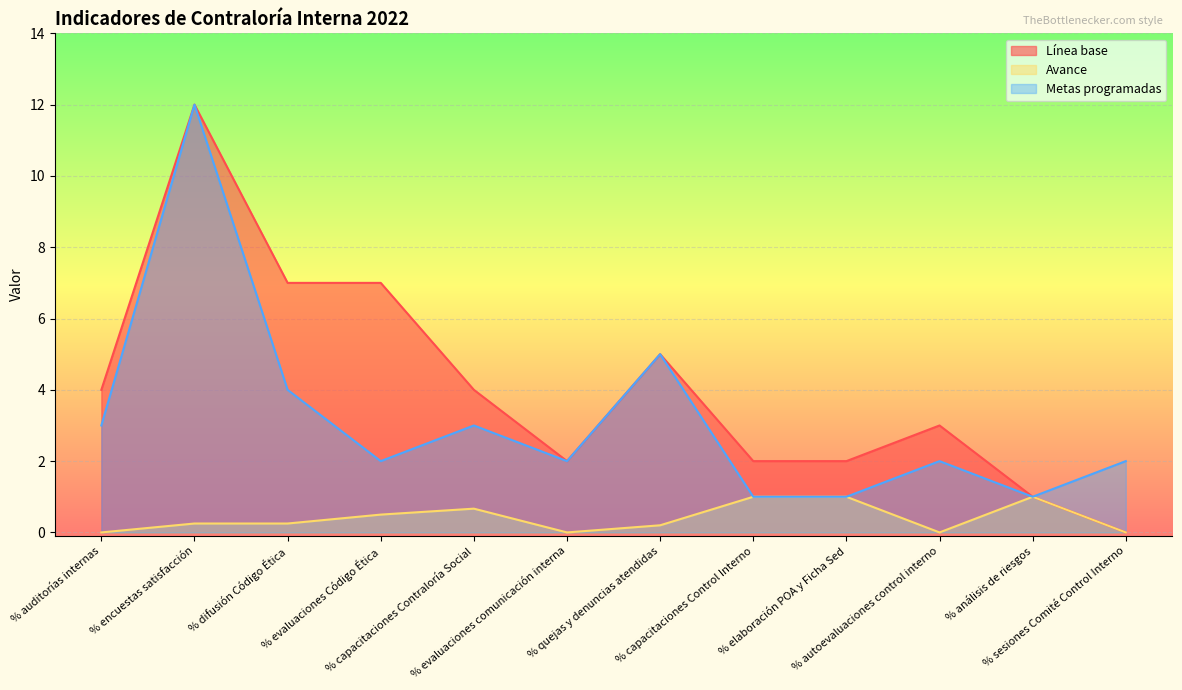

Reading left to right, list all the values displayed in this chart.

Línea base: 4.0	12.0	7.0	7.0	4.0	2.0	5.0	2.0	2.0	3.0	1.0	0.0
Avance: 0.0	0.2	0.2	0.5	0.7	0.0	0.2	1.0	1.0	0.0	1.0	0.0
Metas programadas: 3.0	12.0	4.0	2.0	3.0	2.0	5.0	1.0	1.0	2.0	1.0	2.0